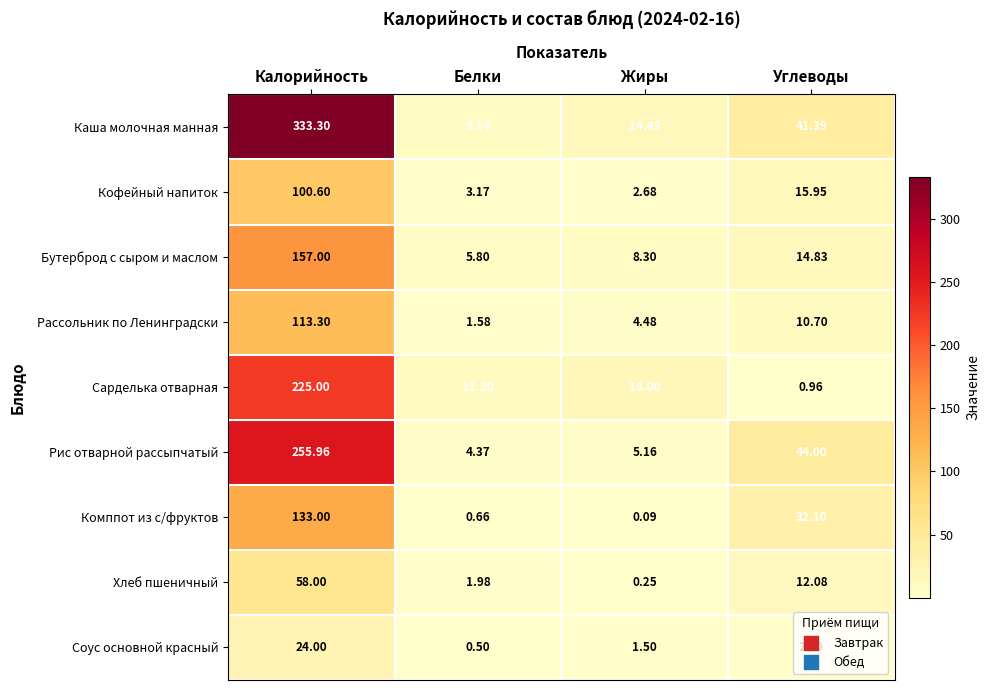

Which series has the widest spread of values?

Каша молочная манная